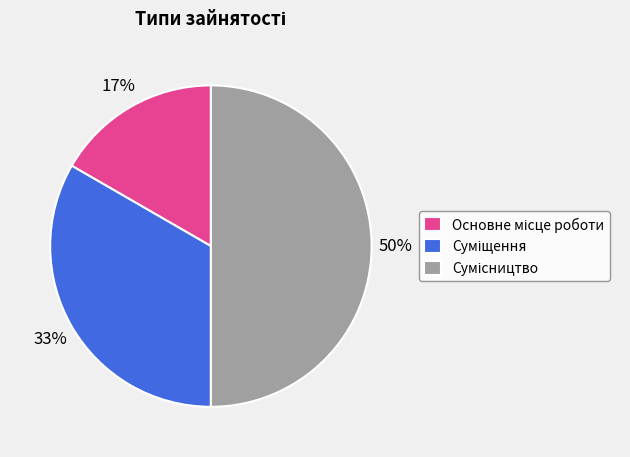

To the nearest percent, what is the difference between the largest and smallest slice percentages?

33%